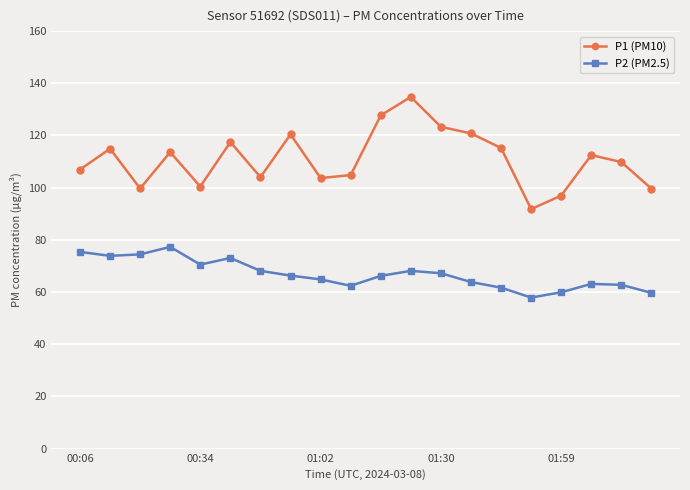

What is the sum of all P1 (PM10) values?

2218.7